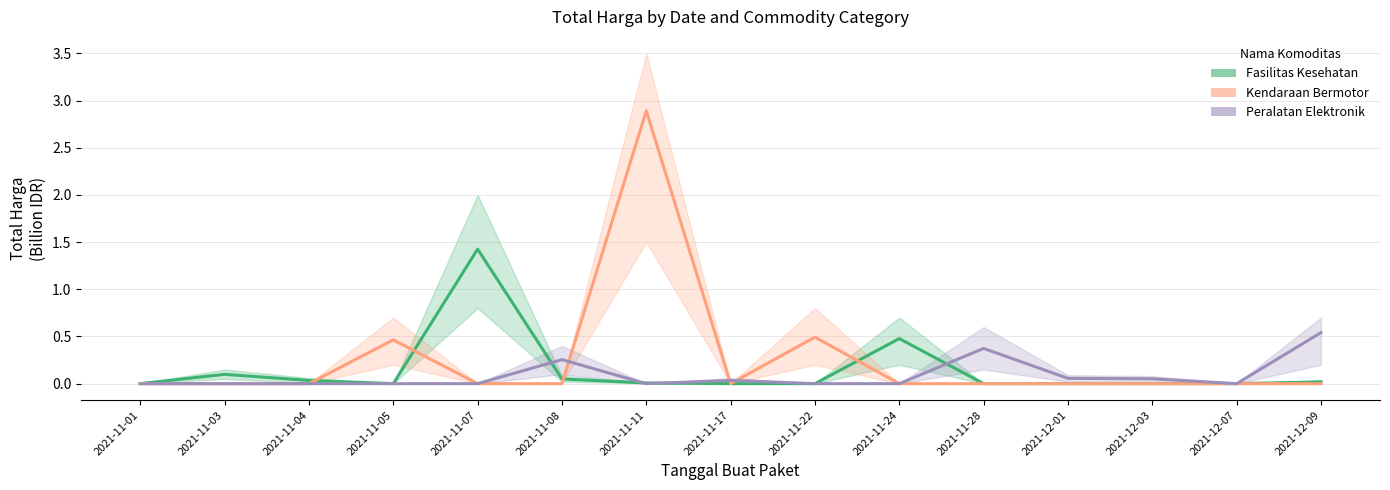

Reading left to right, extract all data points from this chart.

Fasilitas Kesehatan: 2021-11-01=0.0	2021-11-03=0.1	2021-11-04=0.0	2021-11-05=0.0	2021-11-07=1.4	2021-11-08=0.0	2021-11-11=0.0	2021-11-17=0.0	2021-11-22=0.0	2021-11-24=0.5	2021-11-28=0.0	2021-12-01=0.0	2021-12-03=0.0	2021-12-07=0.0	2021-12-09=0.0
Kendaraan Bermotor: 2021-11-01=0.0	2021-11-03=0.0	2021-11-04=0.0	2021-11-05=0.5	2021-11-07=0.0	2021-11-08=0.0	2021-11-11=2.9	2021-11-17=0.0	2021-11-22=0.5	2021-11-24=0.0	2021-11-28=0.0	2021-12-01=0.0	2021-12-03=0.0	2021-12-07=0.0	2021-12-09=0.0
Peralatan Elektronik: 2021-11-01=0.0	2021-11-03=0.0	2021-11-04=0.0	2021-11-05=0.0	2021-11-07=0.0	2021-11-08=0.3	2021-11-11=0.0	2021-11-17=0.0	2021-11-22=0.0	2021-11-24=0.0	2021-11-28=0.4	2021-12-01=0.1	2021-12-03=0.1	2021-12-07=0.0	2021-12-09=0.5